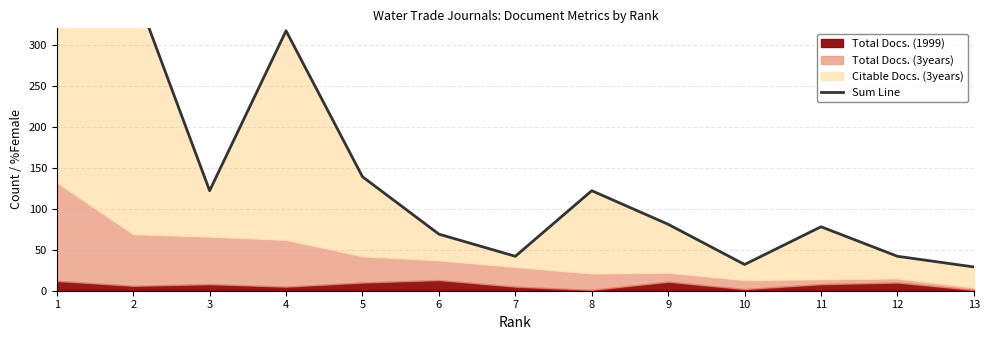

Where is the data nearest to the value 212?

5